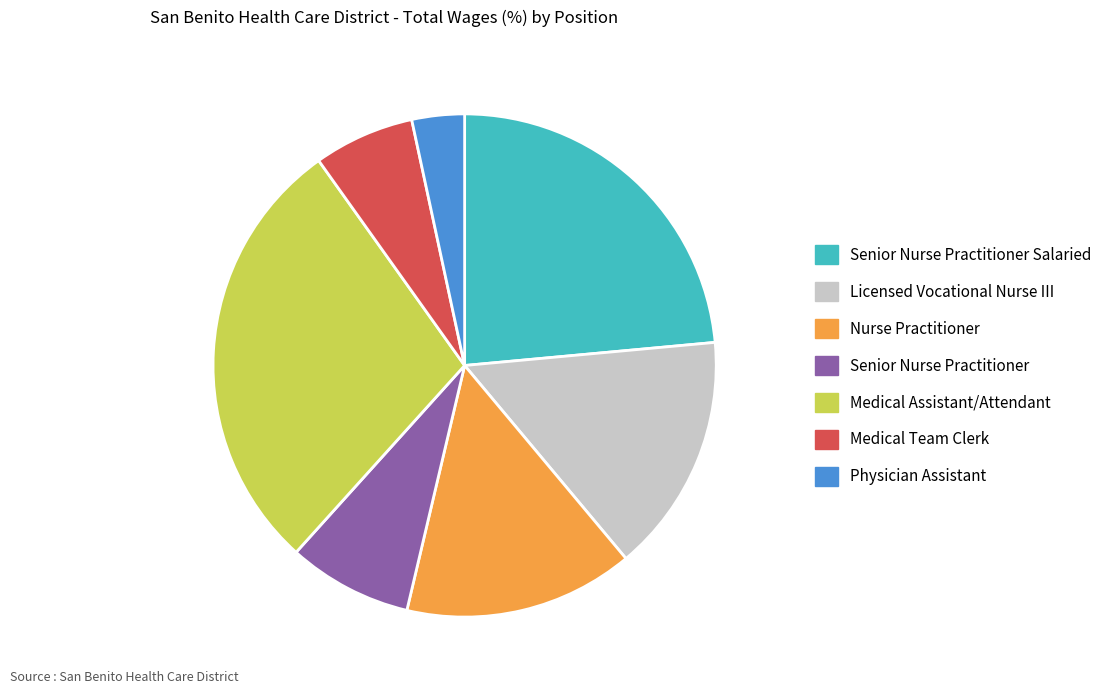

How many slices are in this pie chart?

7